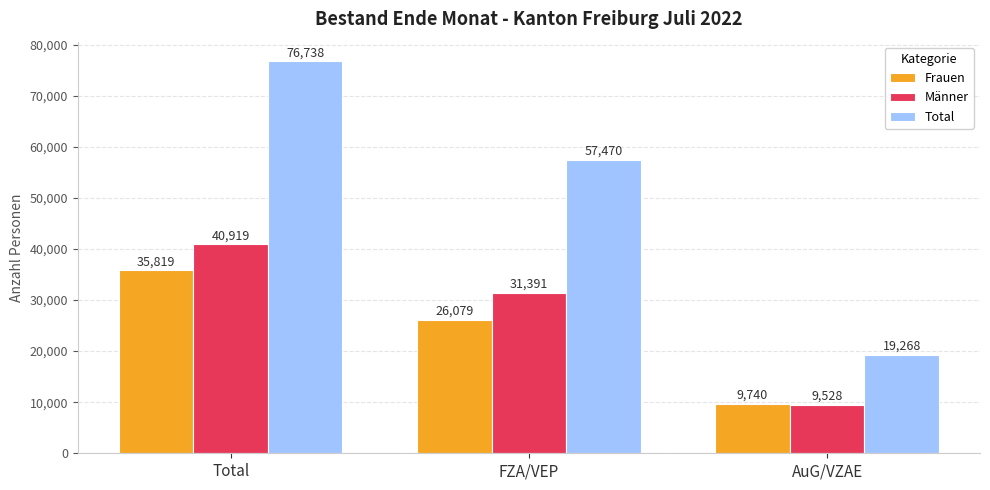

What is the difference between the highest and lowest values at AuG/VZAE?

9740